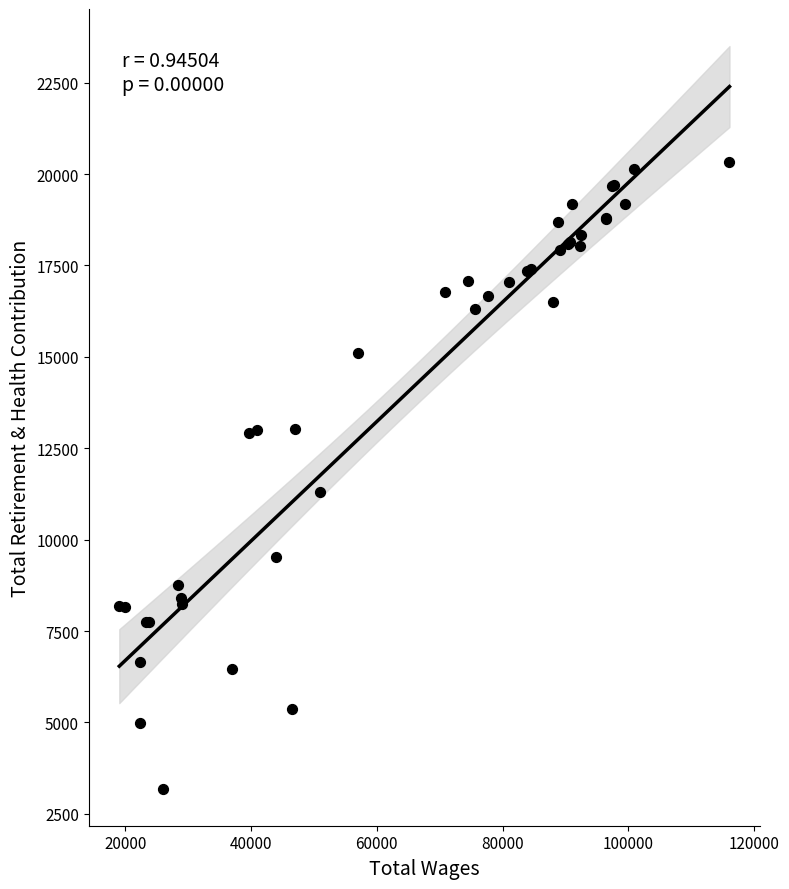

What Y value in the scatter plot is closest to 11764?

11315